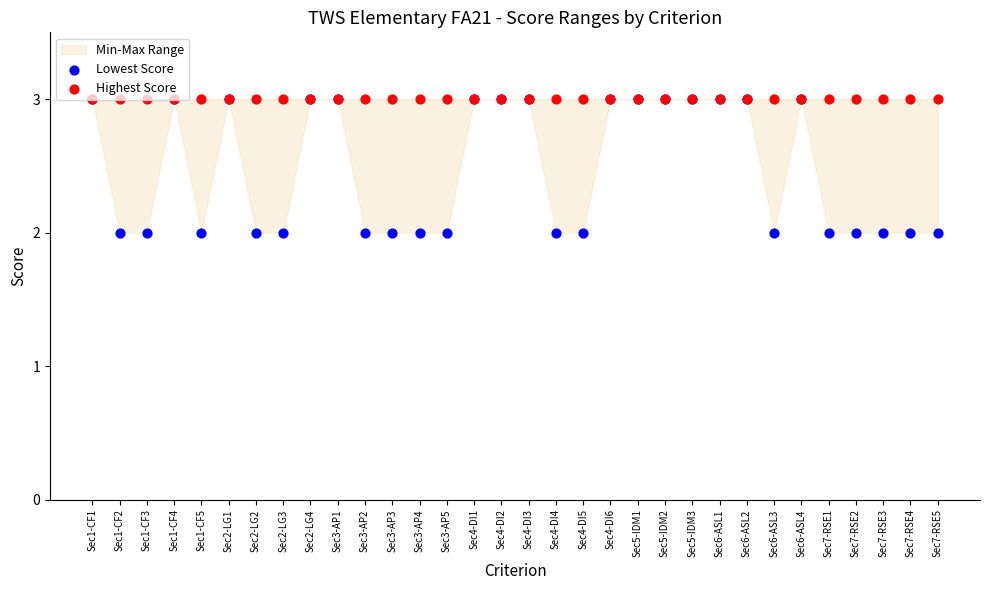

What is the total value across all series at Sec7-RSE3?

5